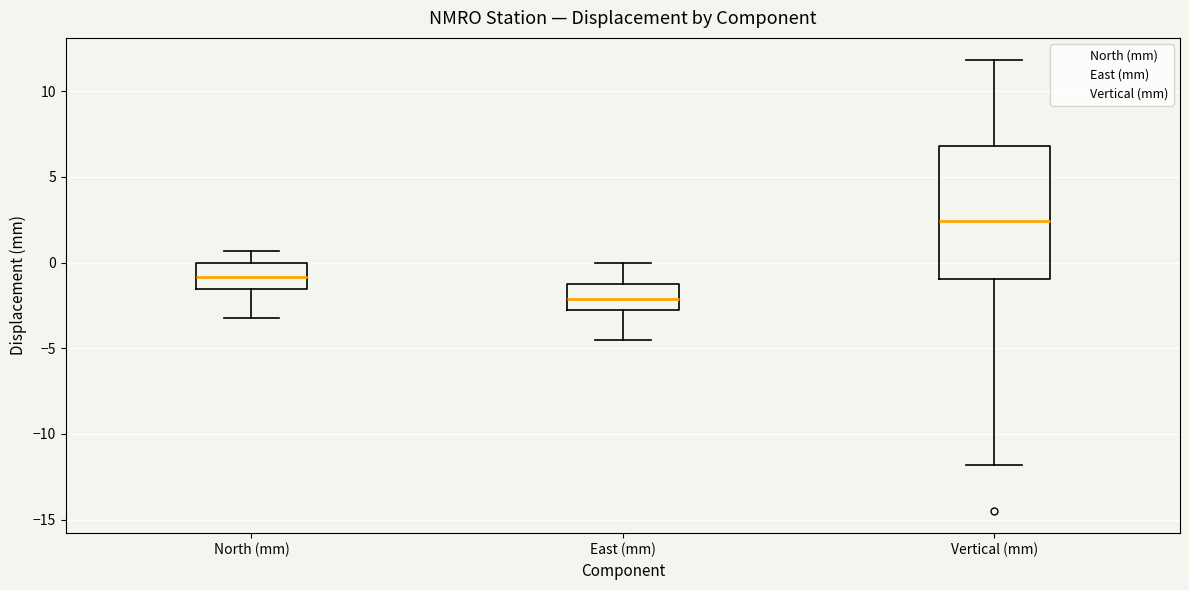

Which box's median line is the highest?

Vertical (mm)